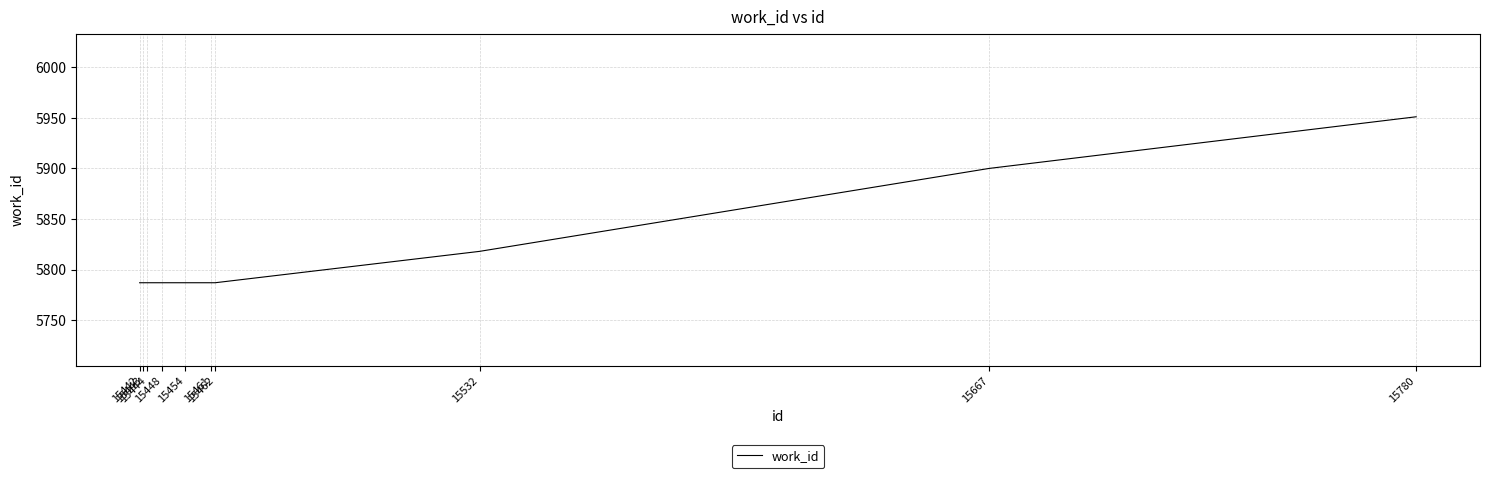

What is the maximum value shown in the chart?

5951